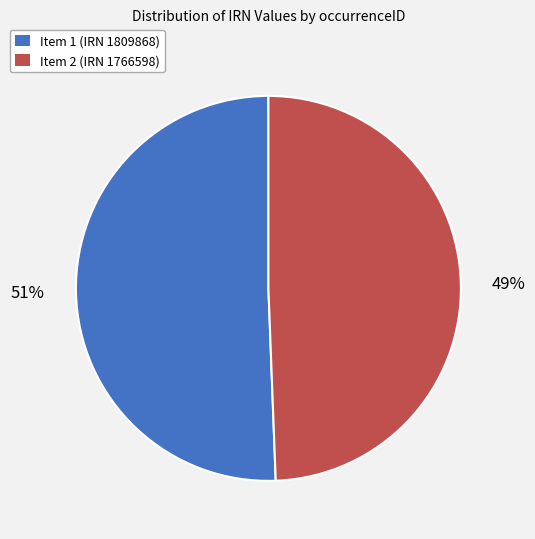

Do Item 1 (IRN 1809868) and Item 2 (IRN 1766598) together represent more than half of the pie?

Yes